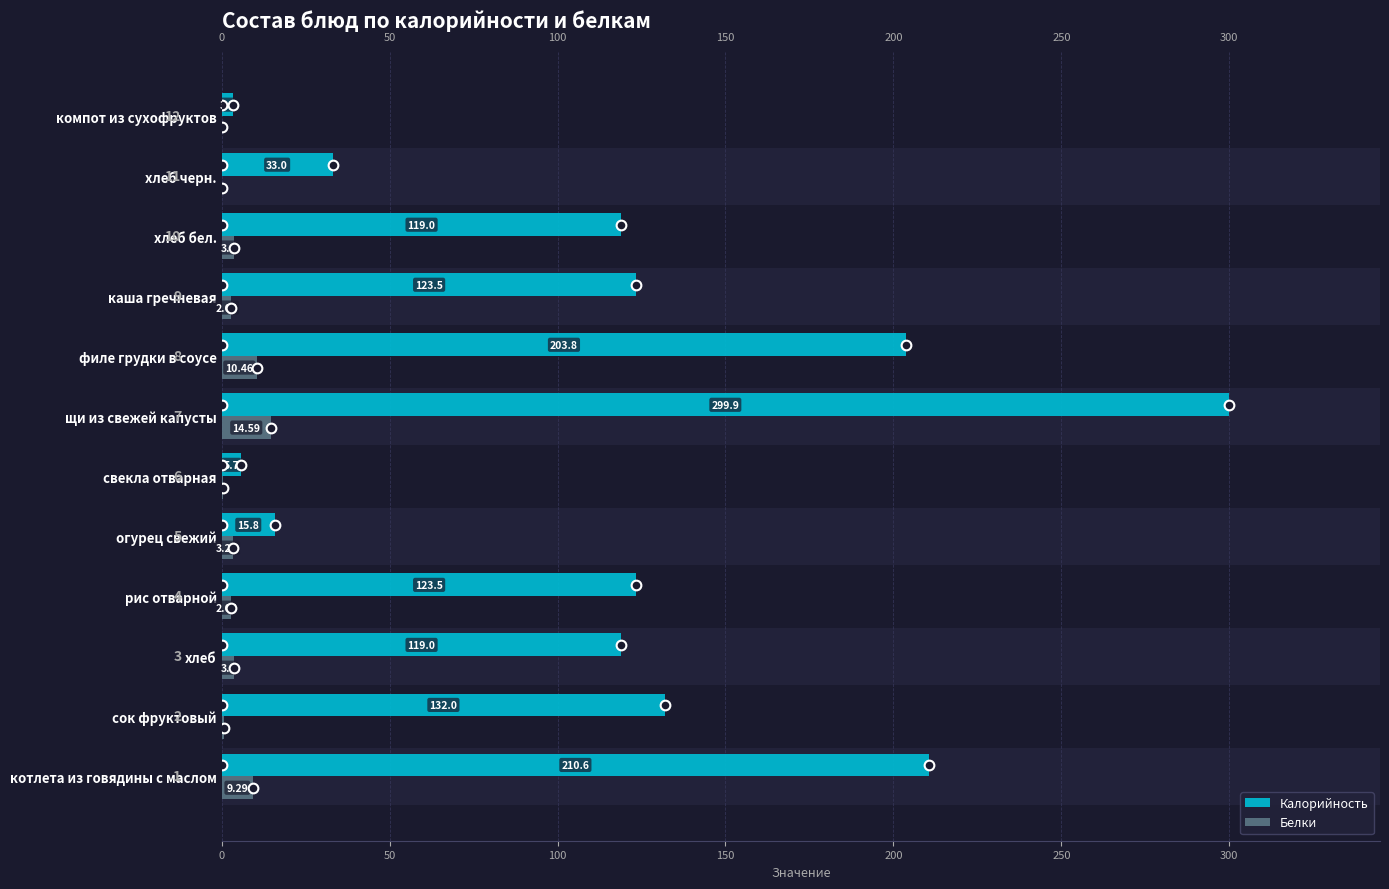

What is the sum of the Белки values at 50 and 250?

4.1